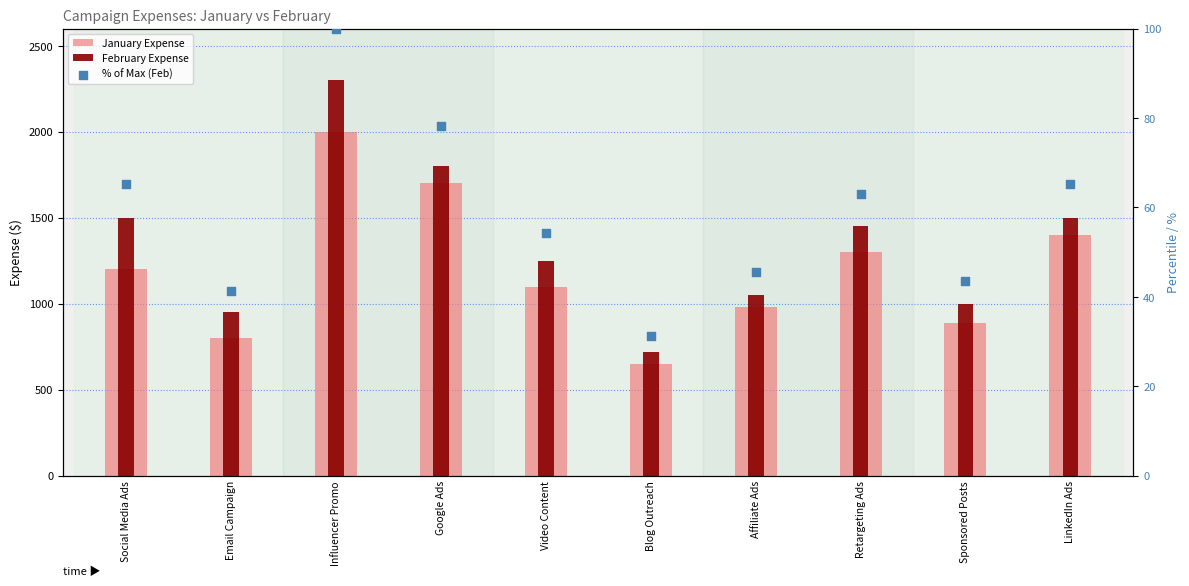

Is the value of February Expense at Sponsored Posts greater than the value of January Expense at LinkedIn Ads?

No